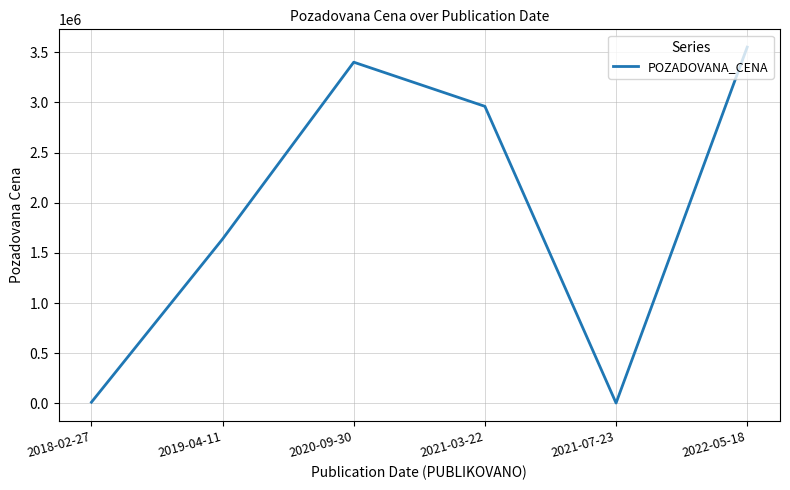

Does the chart have visible grid lines?

Yes